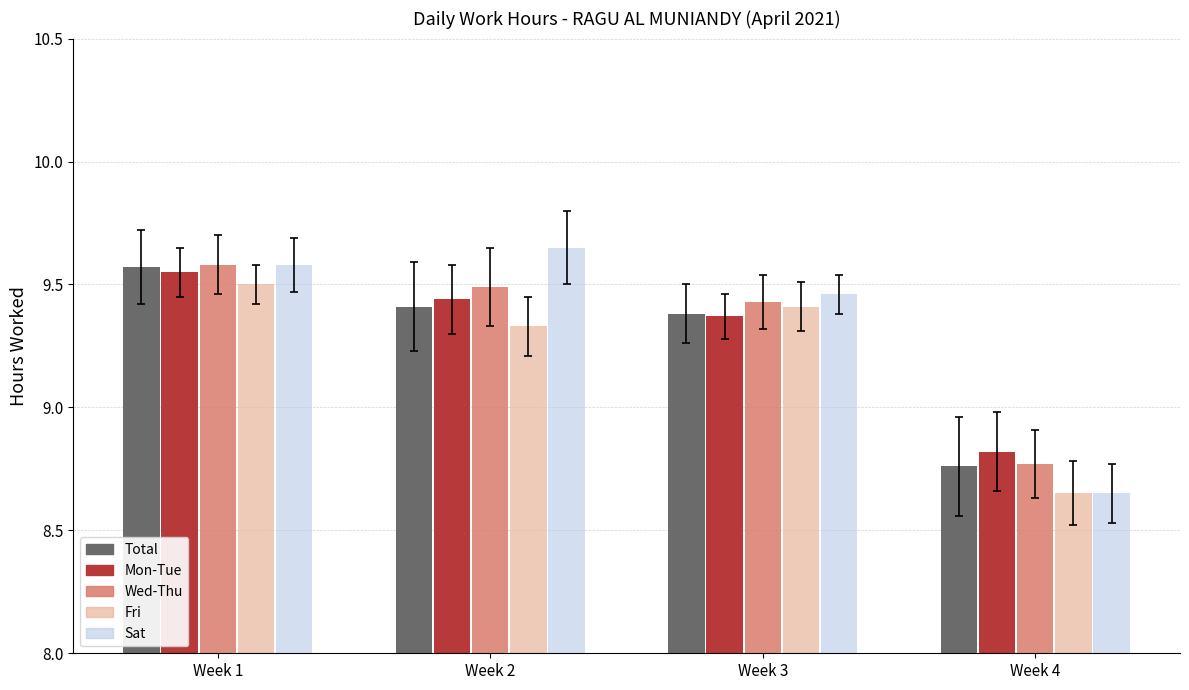

Which series has the largest range (max minus min)?

Sat